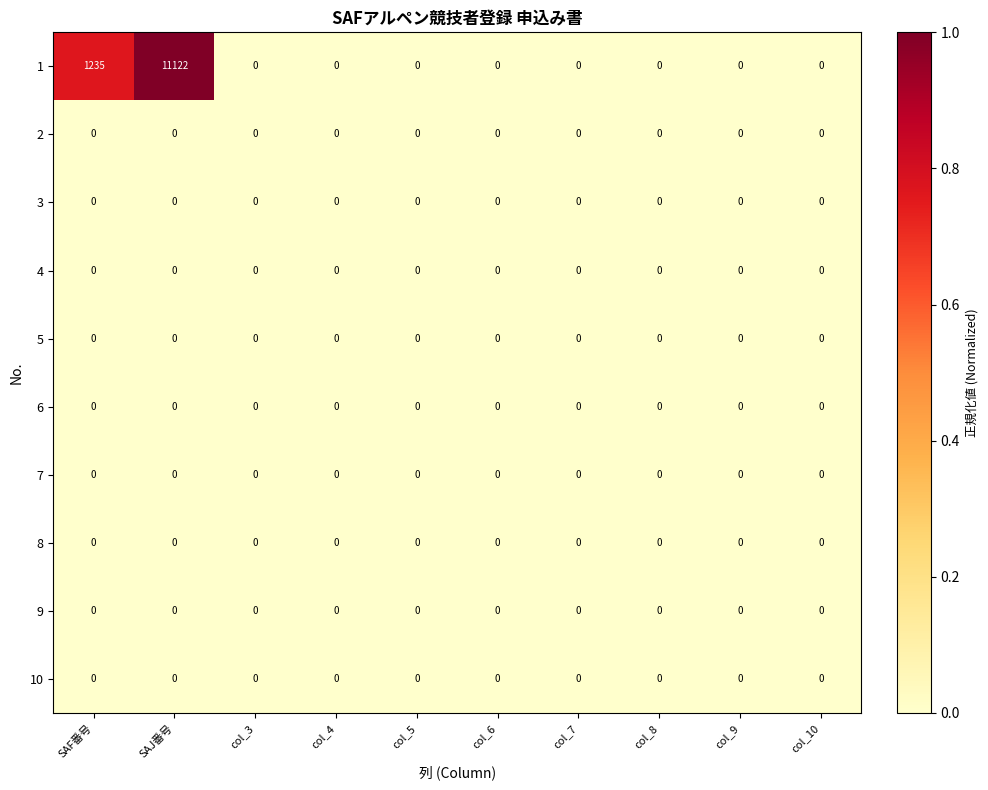

The 9 series shows 0 at col_10. True or false?

True